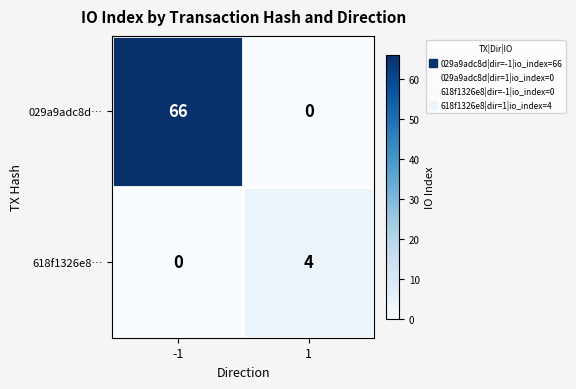

Reading left to right, list all the values displayed in this chart.

029a9adc8d…: -1=66	1=0
618f1326e8…: -1=0	1=4